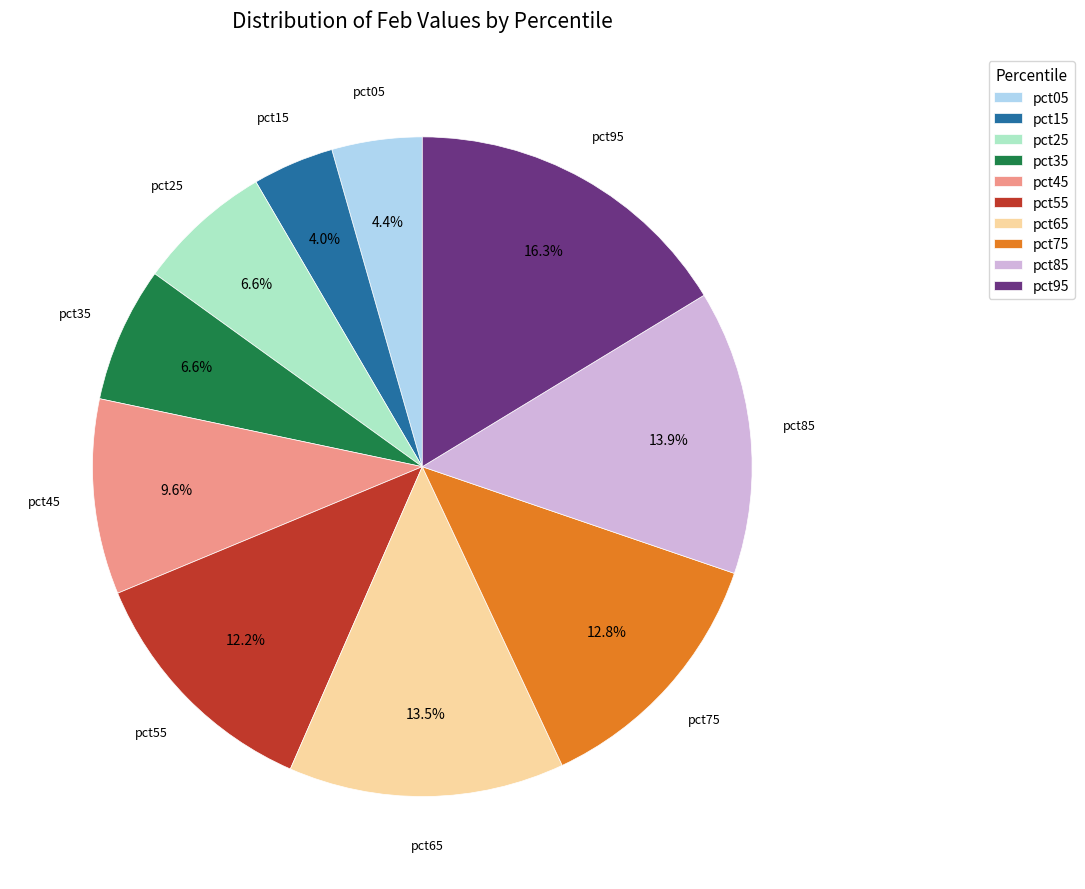

How many segments does this pie chart have?

10